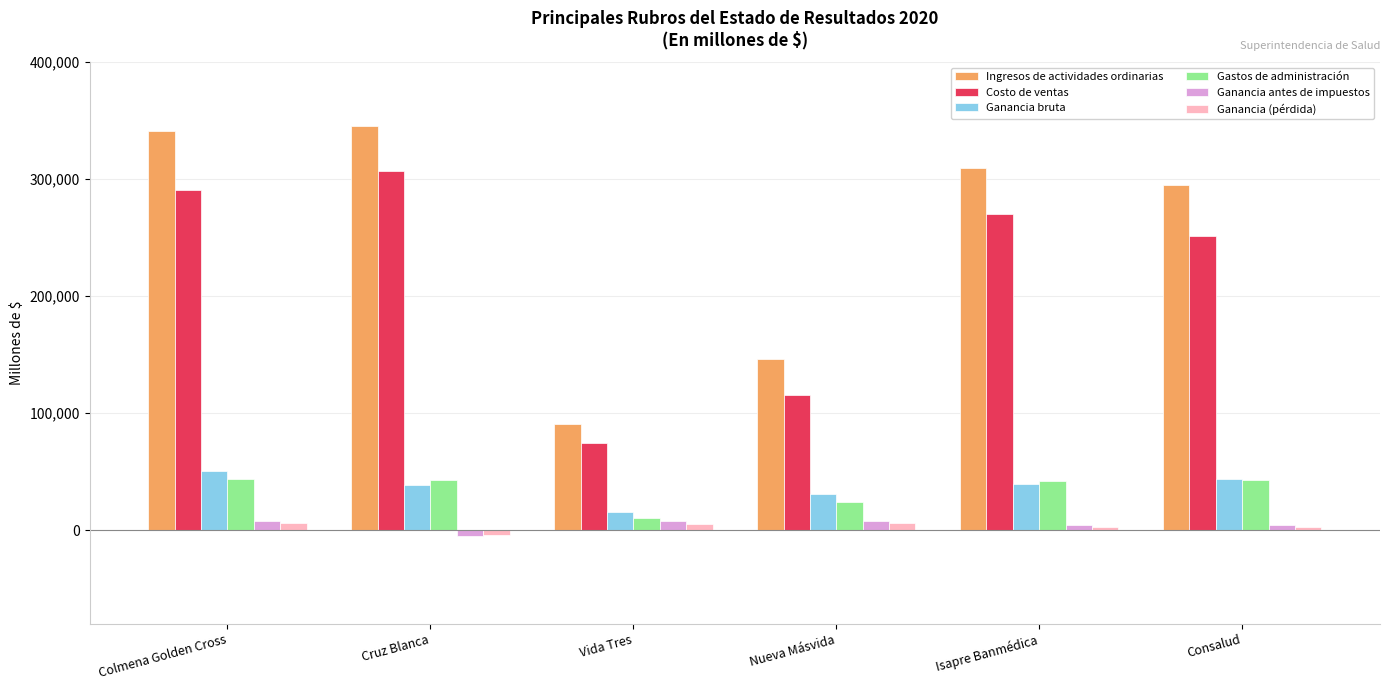

What is the total value across all series at Colmena Golden Cross?

738157.9